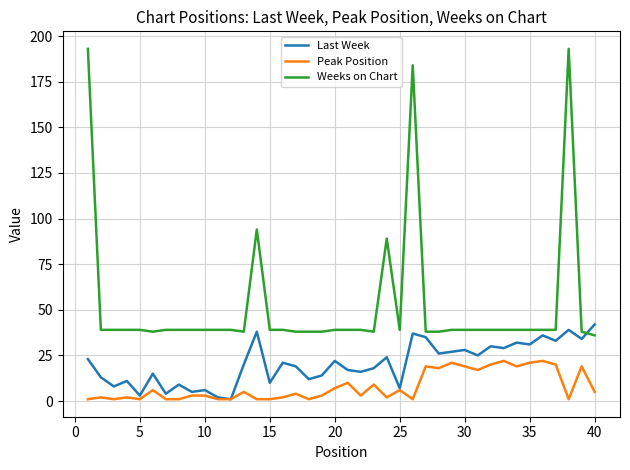

Which series has the largest range (max minus min)?

Weeks on Chart